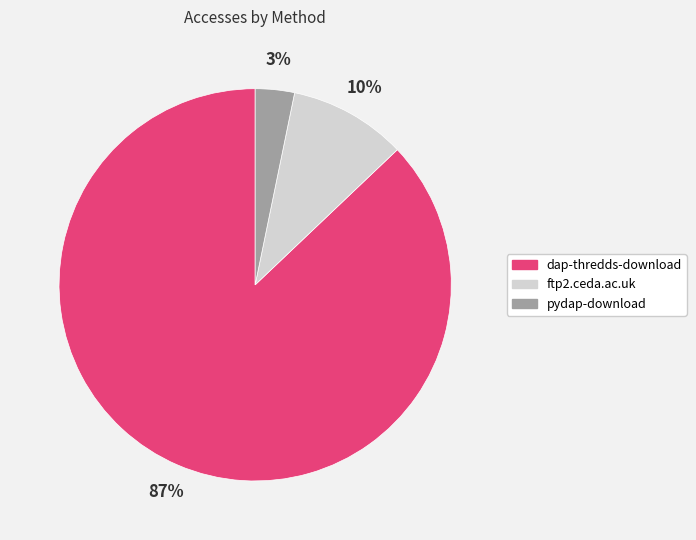

Does ftp2.ceda.ac.uk represent more than half of the total?

No